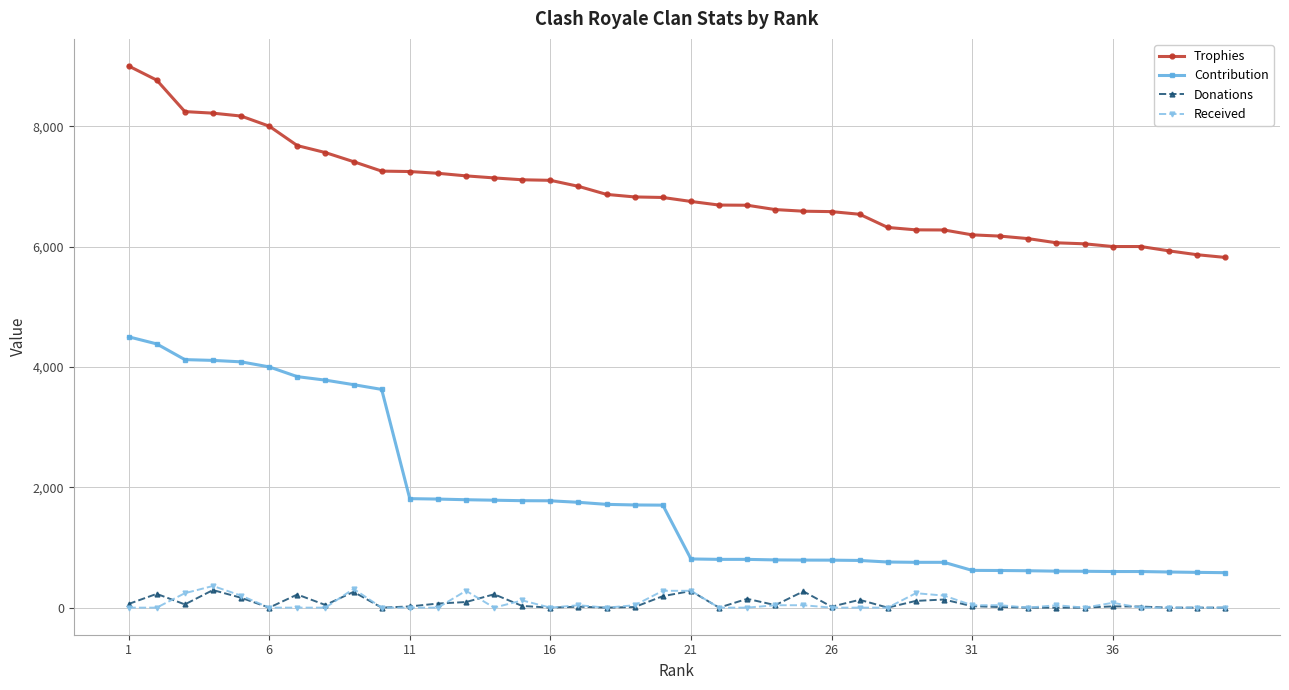

Which series has the largest total across all categories?

Trophies